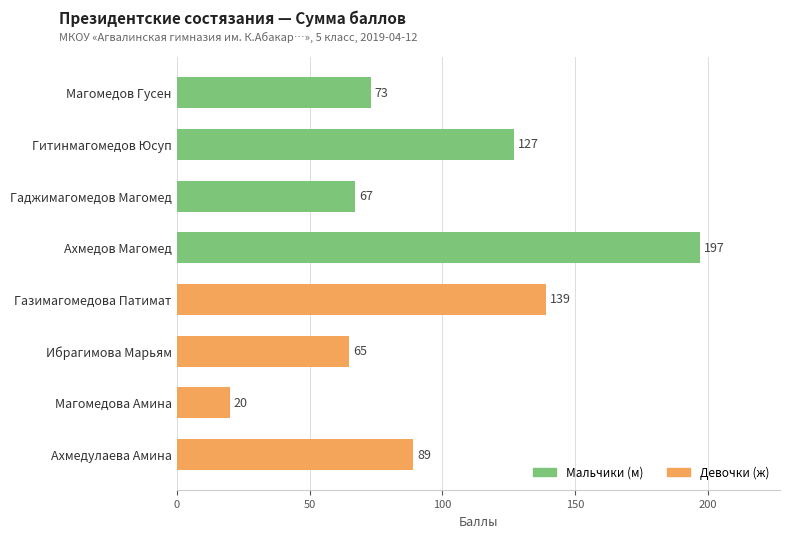

Is it true that the value at Магомедов Гусен is 73?

True